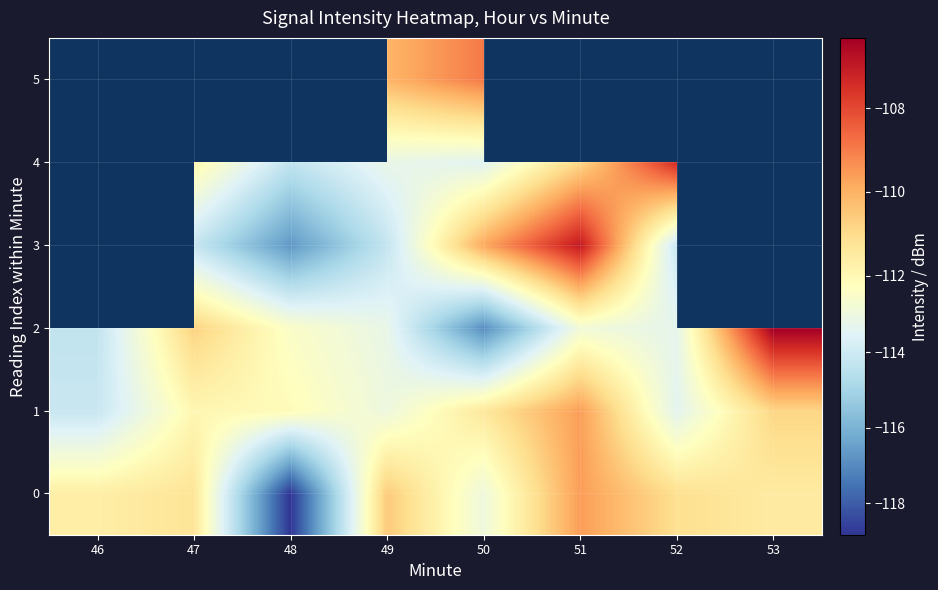

Where is 2 nearest to the value -111?

47